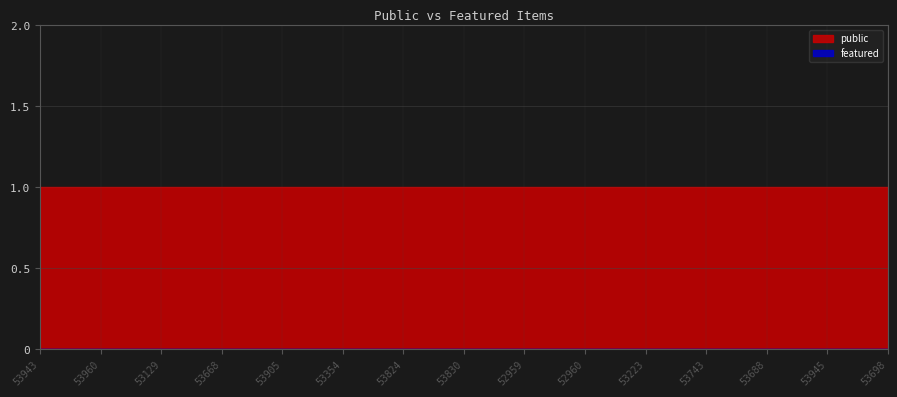

Which label corresponds to the largest value in the chart?

53943